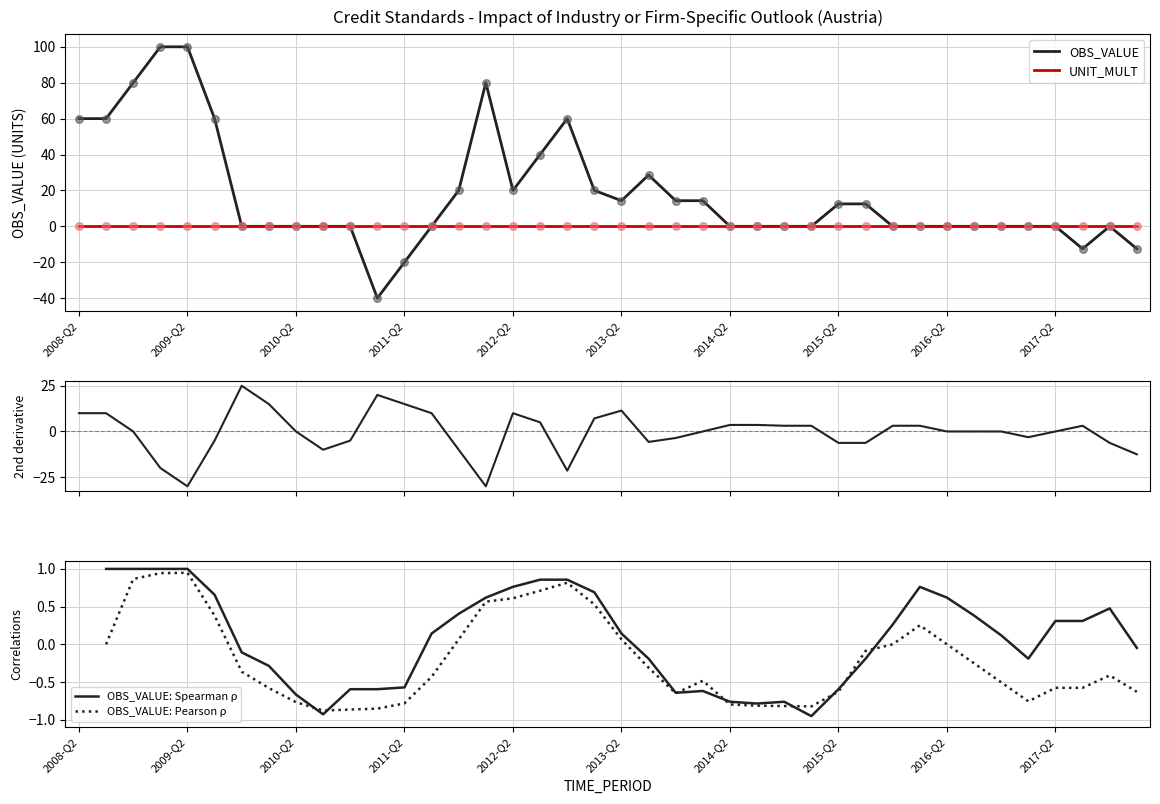

Which series reaches the minimum Y coordinate?

OBS_VALUE